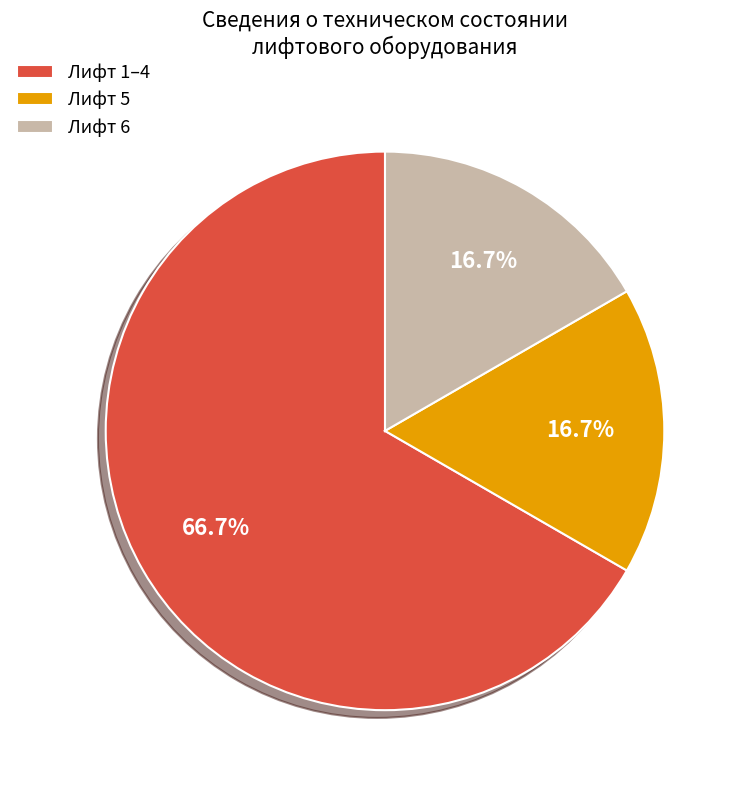

Is there a majority slice in this chart?

Yes